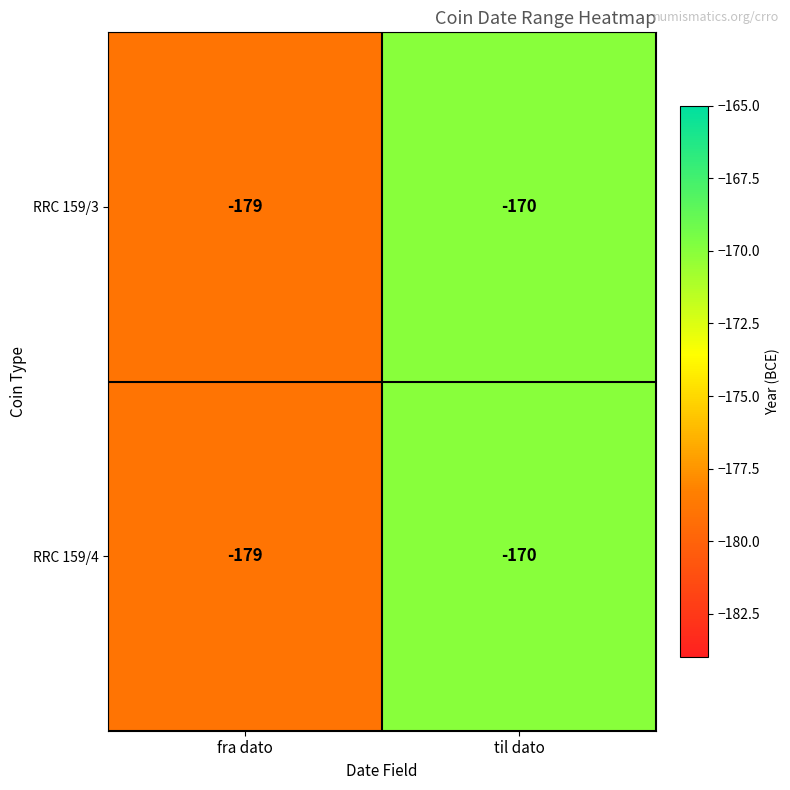

How many data points does each series have?

2